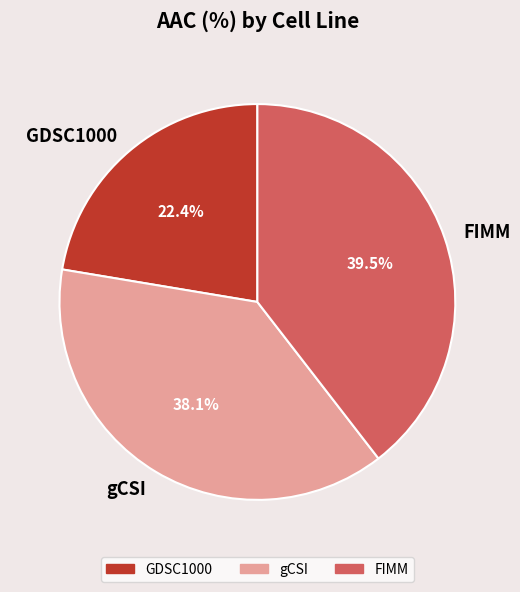

Which category has the smallest portion of the pie?

GDSC1000